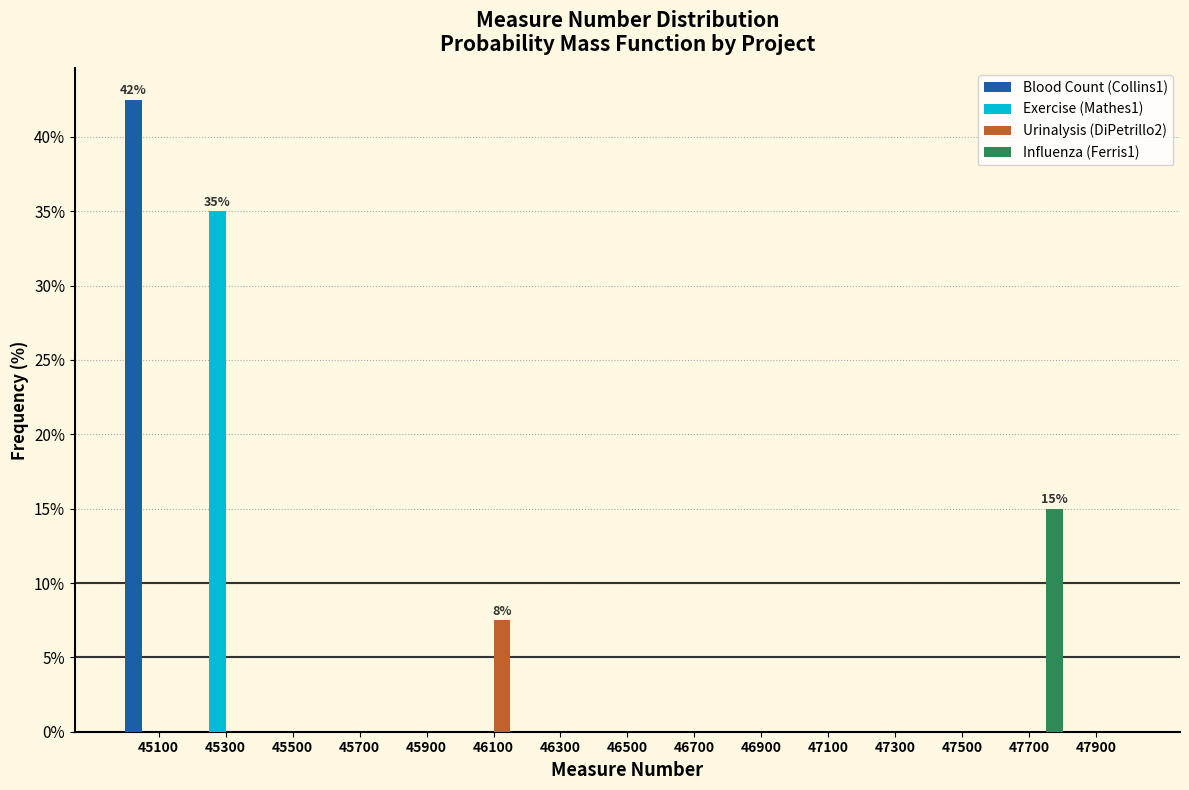

In the Exercise (Mathes1) series, which range on the x-axis has the tallest bar?

45200 to 45400